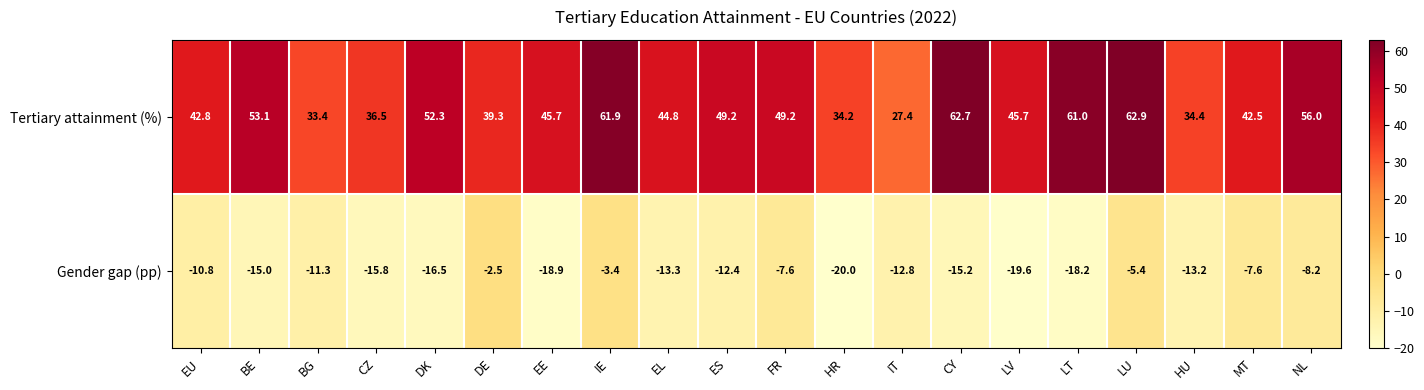

The value of Tertiary attainment (%) at ES is 49.2. True or false?

True